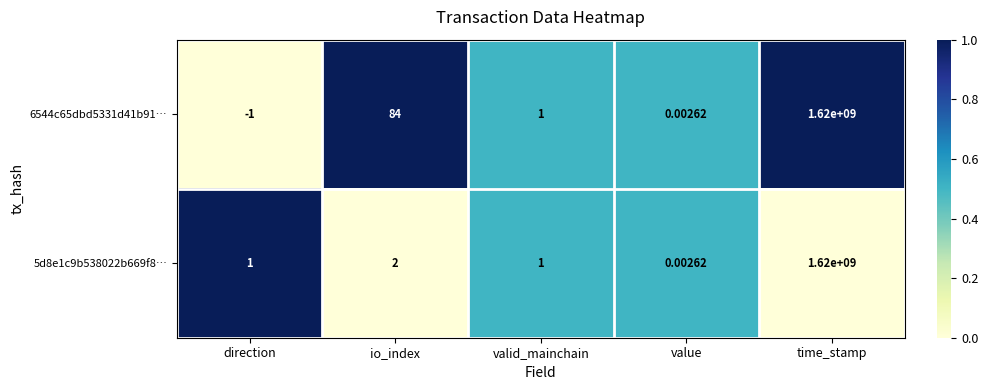

Where is 6544c65dbd5331d41b91… nearest to the value 809999999?

io_index